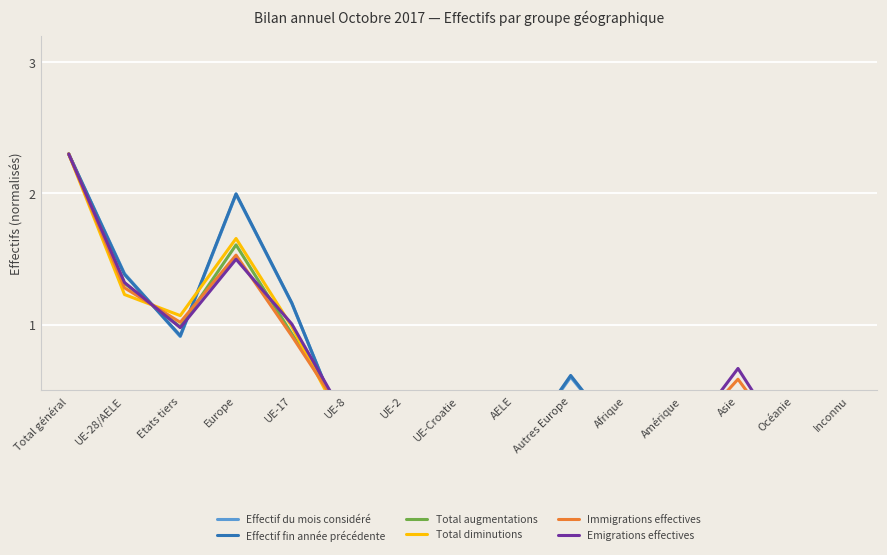

Reading left to right, list all the values displayed in this chart.

Effectif du mois considéré: 2.3	1.4	0.9	2.0	1.2	0.1	0.0	0.1	0.0	0.6	0.1	0.1	0.2	0.0	0.0
Effectif fin année précédente: 2.3	1.4	0.9	2.0	1.2	0.1	0.0	0.1	0.0	0.6	0.1	0.1	0.2	0.0	0.0
Total augmentations: 2.3	1.3	1.0	1.6	0.9	0.3	0.1	0.0	0.0	0.3	0.1	0.1	0.4	0.0	0.0
Total diminutions: 2.3	1.2	1.1	1.7	1.0	0.2	0.0	0.0	0.0	0.4	0.1	0.1	0.5	0.0	0.0
Immigrations effectives: 2.3	1.3	1.0	1.5	0.9	0.3	0.1	0.0	0.0	0.2	0.1	0.1	0.6	0.0	0.0
Emigrations effectives: 2.3	1.3	1.0	1.5	1.0	0.3	0.0	0.0	0.0	0.2	0.0	0.1	0.7	0.0	0.0